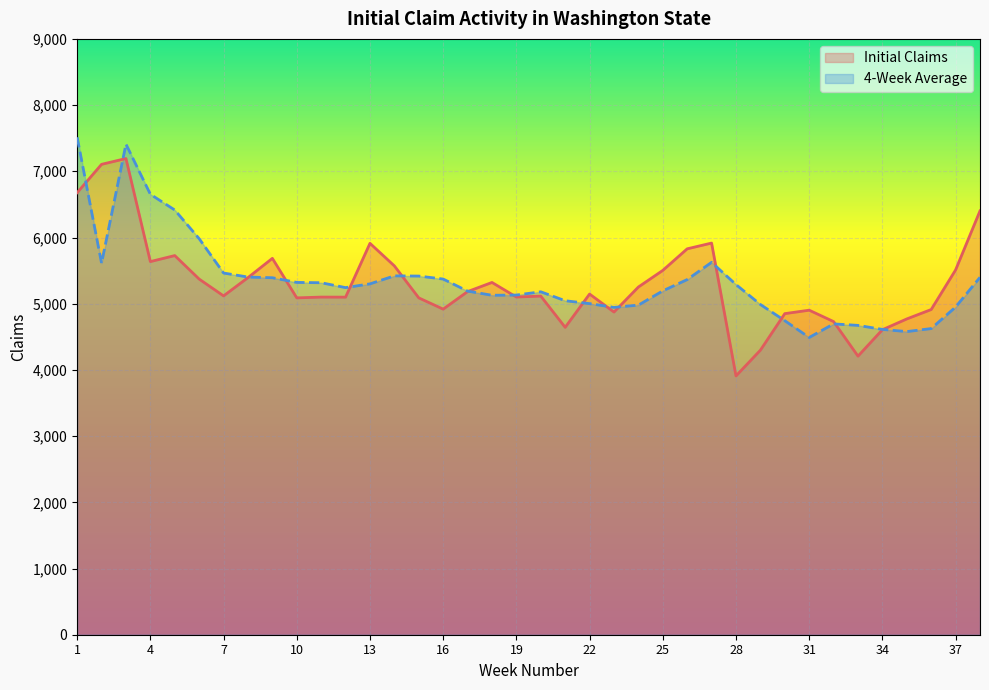

Rank the series at 31 from highest to lowest value.

Initial Claims, 4-Week Average